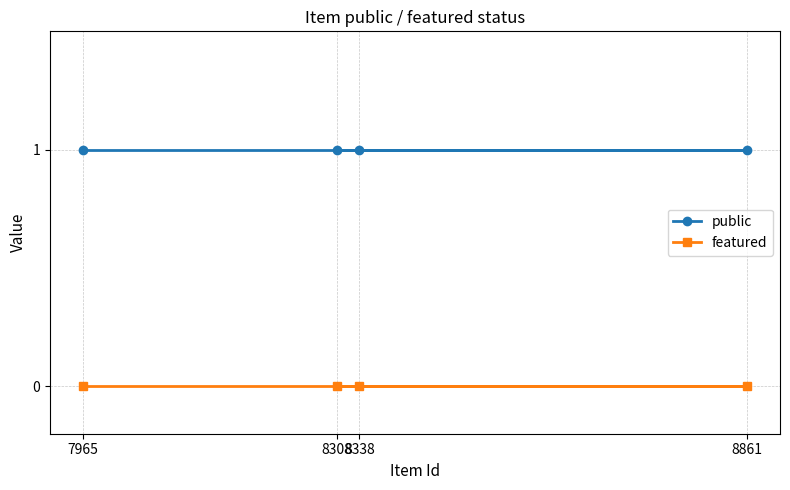

Reading left to right, what are all the values shown in this chart?

public: 1	1	1	1
featured: 0	0	0	0